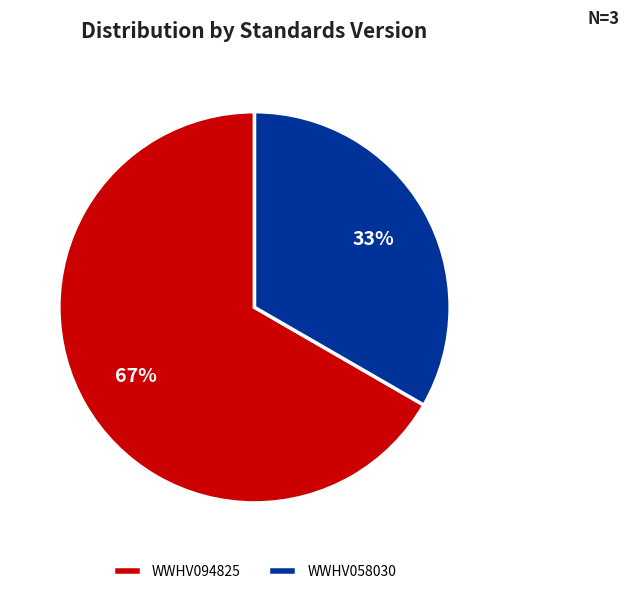

Combined, do WWHV058030 and WWHV094825 account for over 50%?

Yes